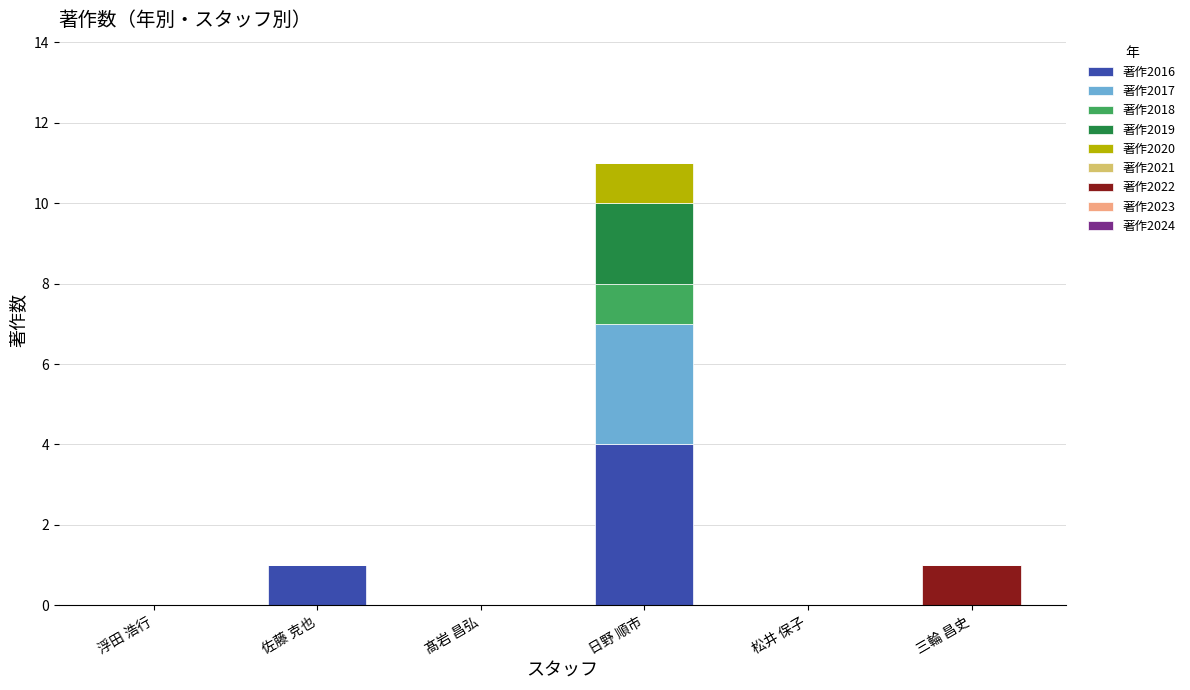

Does the chart contain stacked bars?

Yes